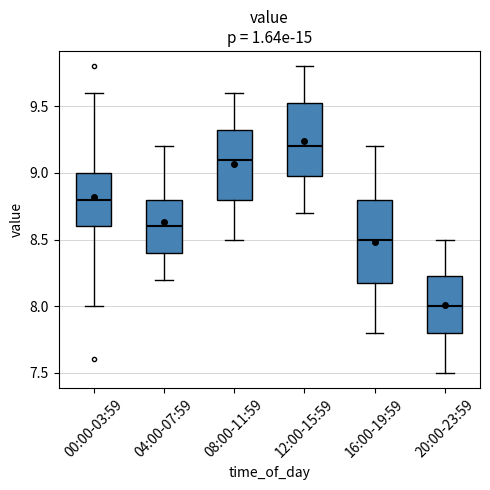

Reading left to right, transcribe this box plot: for each box, give where its median line is, the range the box spans, and where its two whiskers end, as read against the y-axis. The values are not printed on the chart, so give them approximately, as read against the axis.

00:00-03:59: median 8.80, box 8.60 to 9.00, whiskers 8.00 to 9.60
04:00-07:59: median 8.60, box 8.40 to 8.80, whiskers 8.20 to 9.20
08:00-11:59: median 9.10, box 8.80 to 9.35, whiskers 8.50 to 9.60
12:00-15:59: median 9.20, box 9.00 to 9.55, whiskers 8.70 to 9.80
16:00-19:59: median 8.50, box 8.20 to 8.80, whiskers 7.80 to 9.20
20:00-23:59: median 8.00, box 7.80 to 8.25, whiskers 7.50 to 8.50